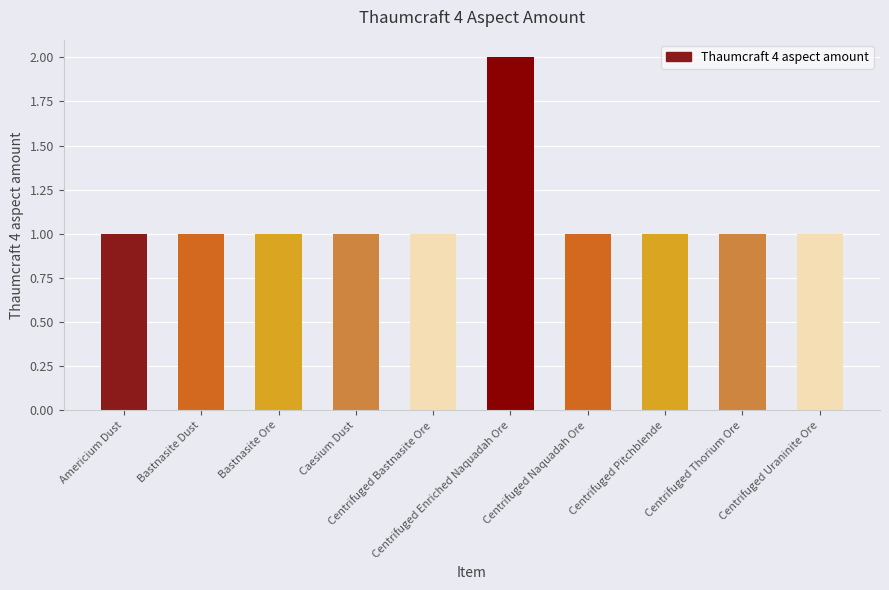

The chart shows a value of 1 at Centrifuged Bastnasite Ore. True or false?

True